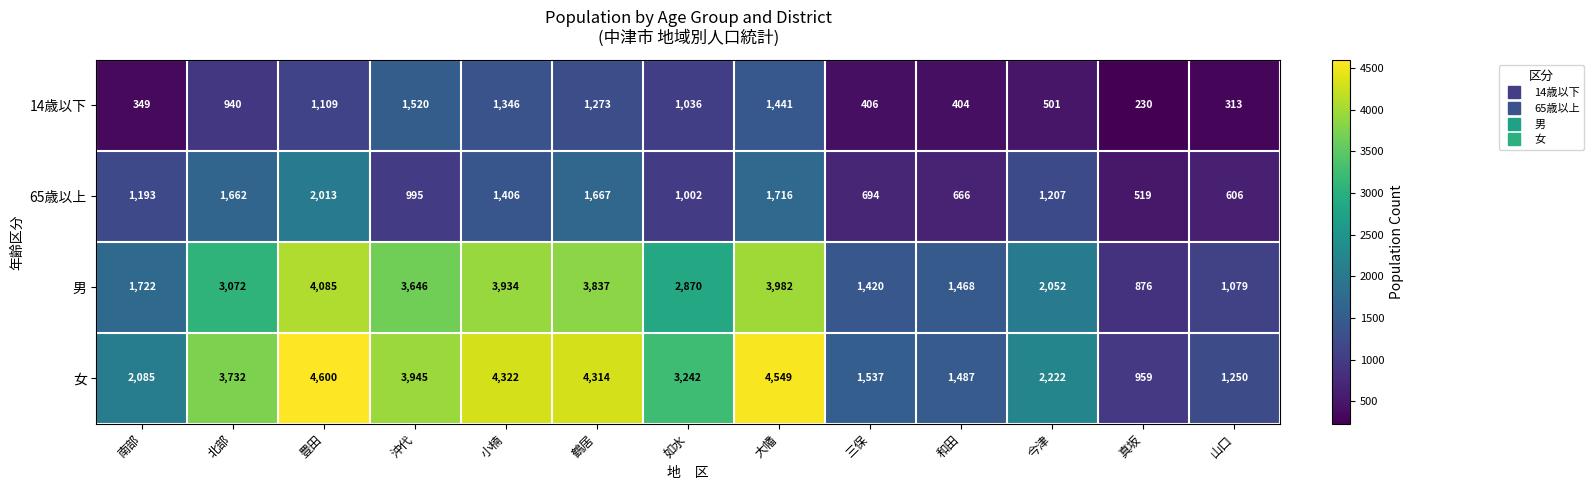

What is the difference between the highest and lowest values at 如水?

2240